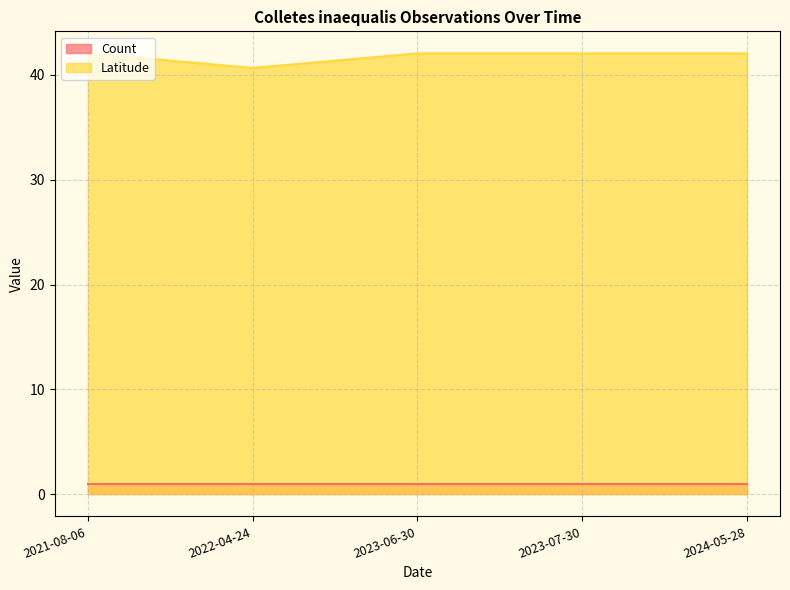

True or false: the data shows 42.0 at 2023-06-30.

True